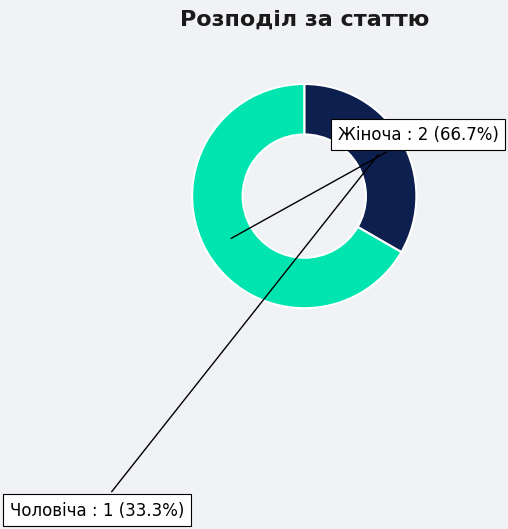

Is Жіноча the majority of the pie?

Yes